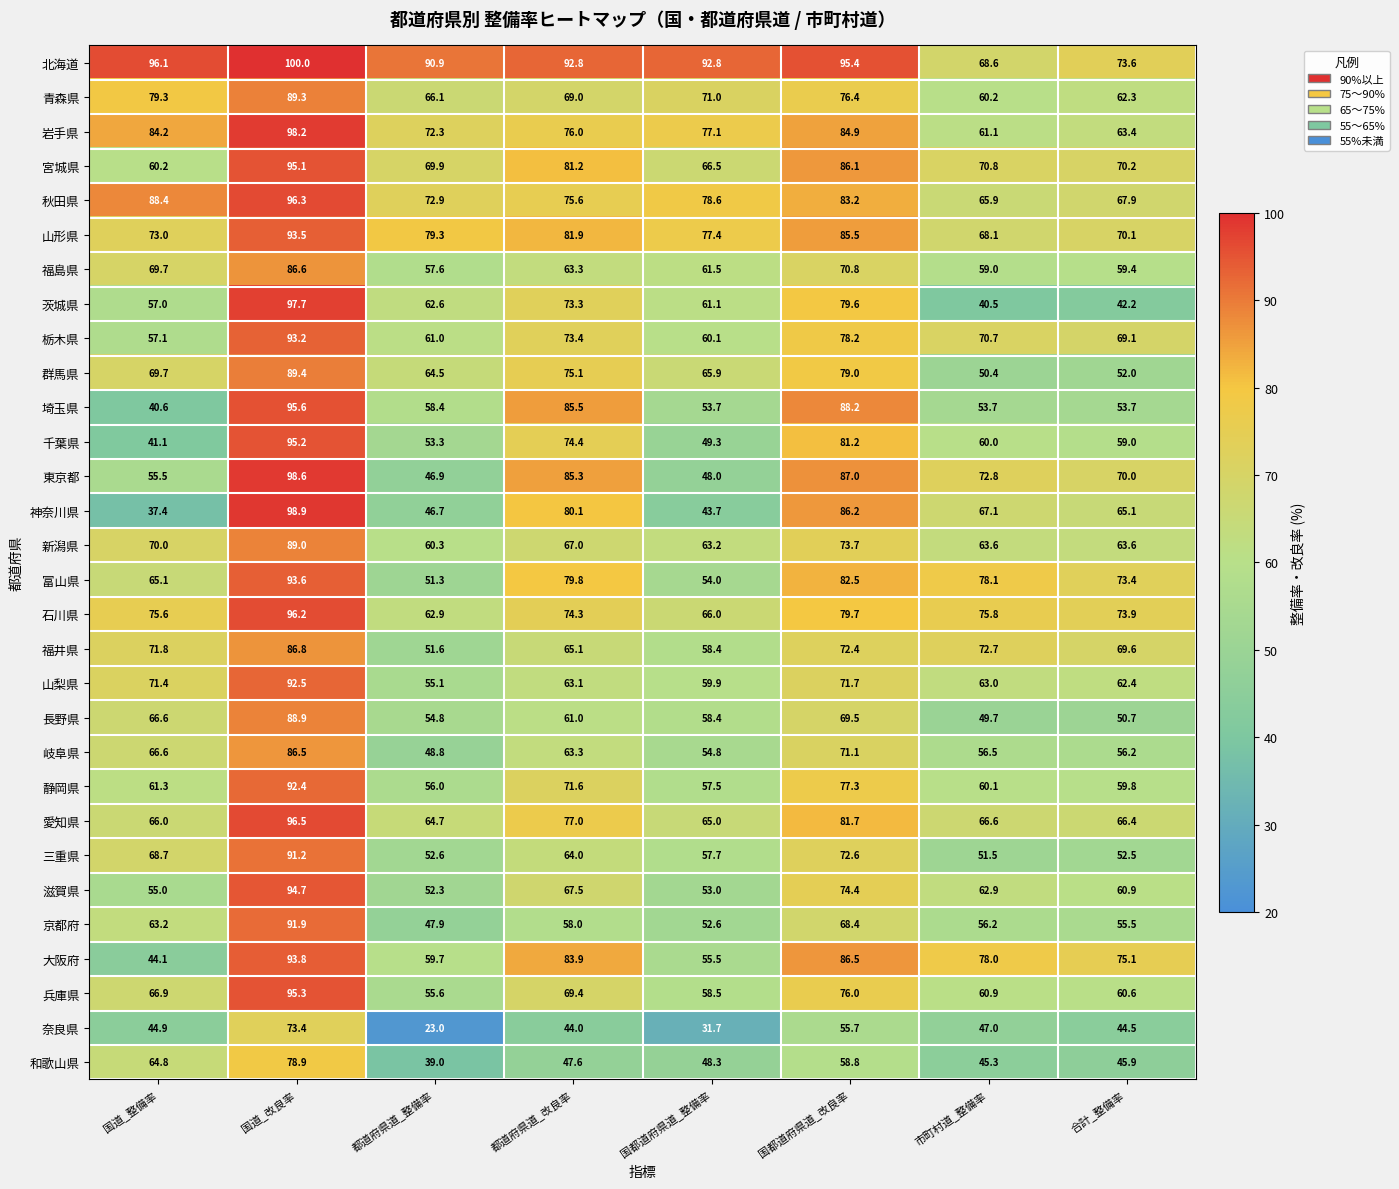

Count the number of categories in the chart.

8